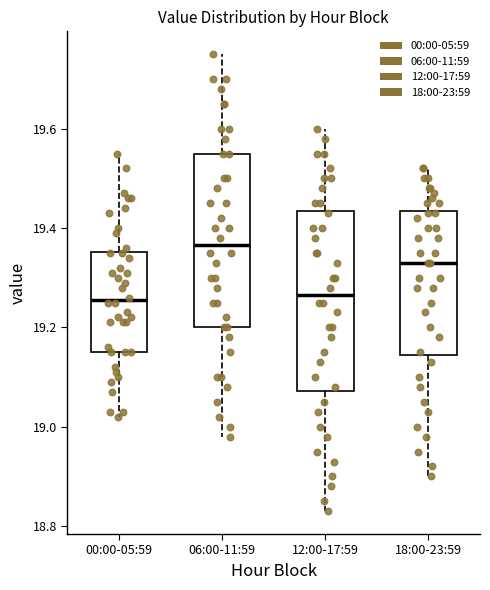

Where does the lower whisker of the box for 06:00-11:59 end on the y-axis? The values are not printed on the chart, so give them approximately, as read against the axis.

18.98